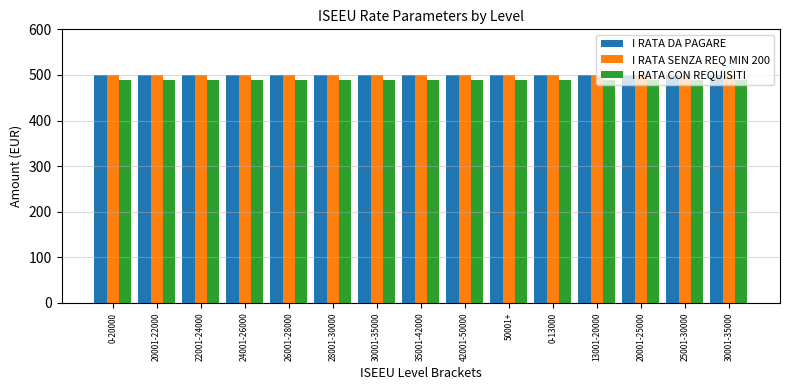

Between 30001-35000 and 35001-42000, which is larger?

30001-35000